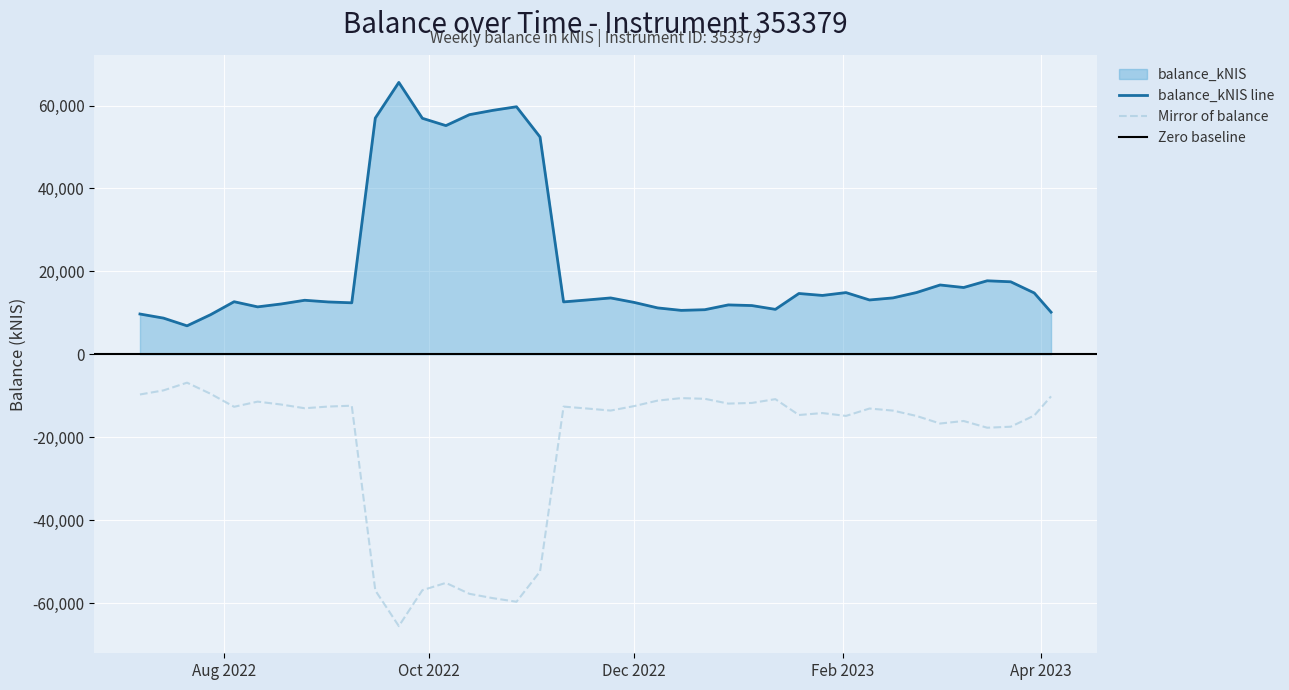

True or false: balance_kNIS line and Mirror of balance cross at least once.

False